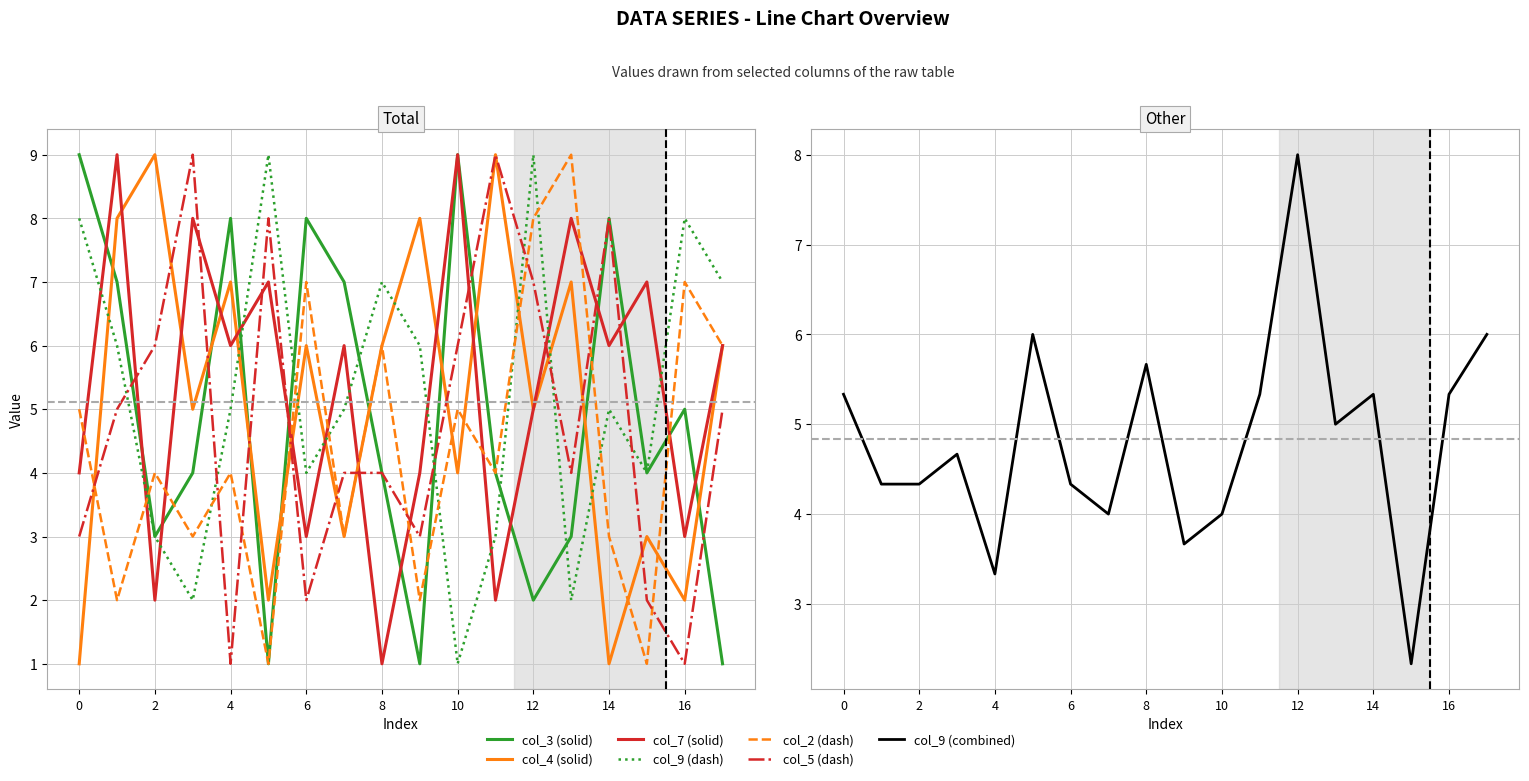

What is the highest value of the col_3 series?

9